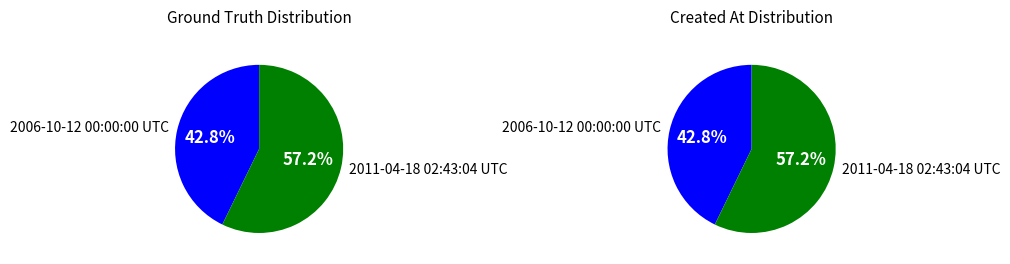

How many segments does this pie chart have?

2